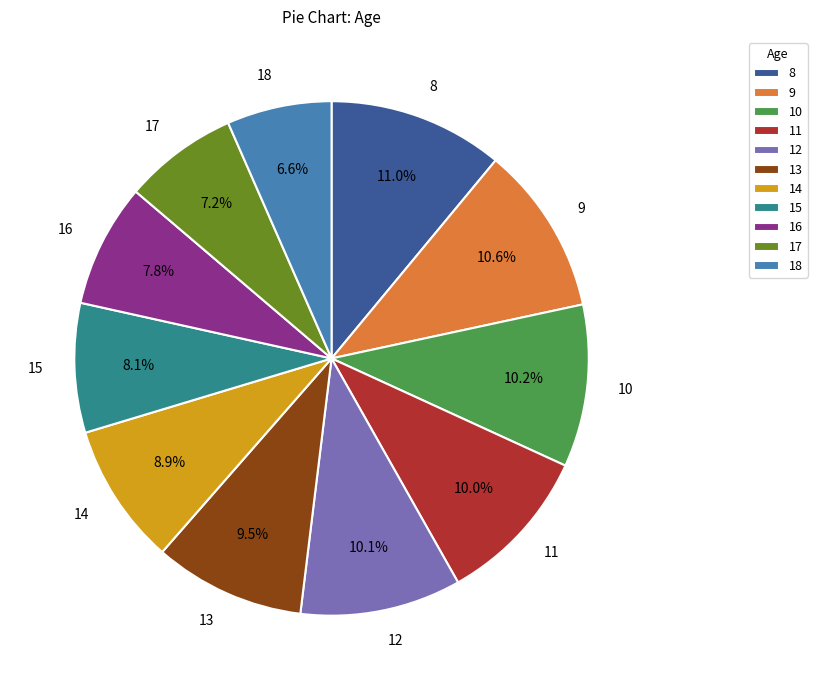

Does any single category account for the majority?

No